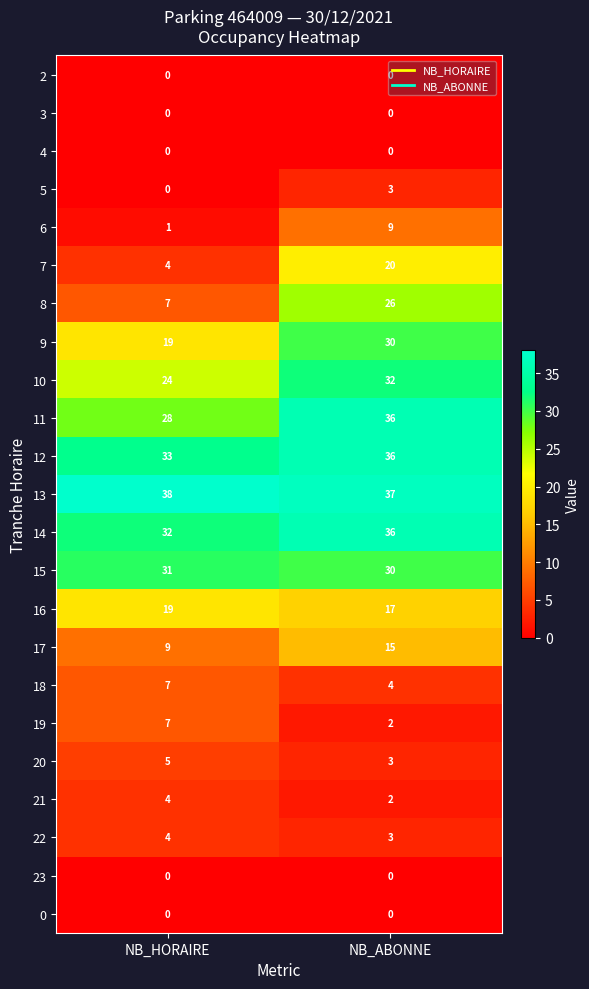

At which category does the chart reach its peak across all series?

NB_HORAIRE